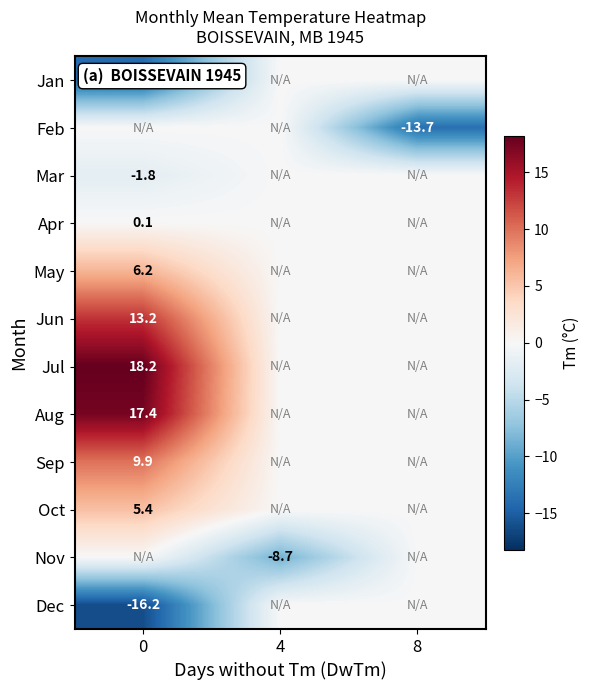

Rank the series by their maximum value, from lowest to highest.

Jan, Feb, Mar, Nov, Dec, Apr, Oct, May, Sep, Jun, Aug, Jul